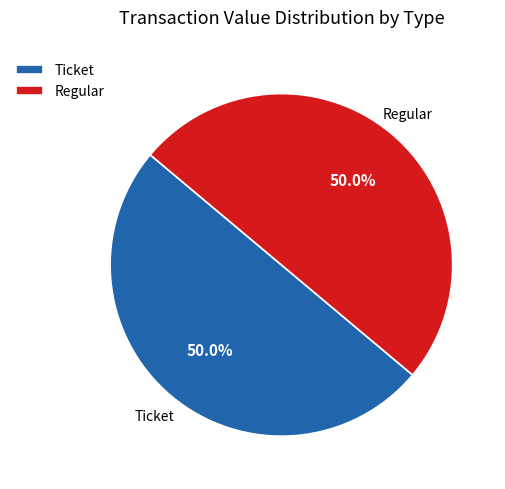

What is the ratio of the value at Regular to the value at Ticket?

1.0